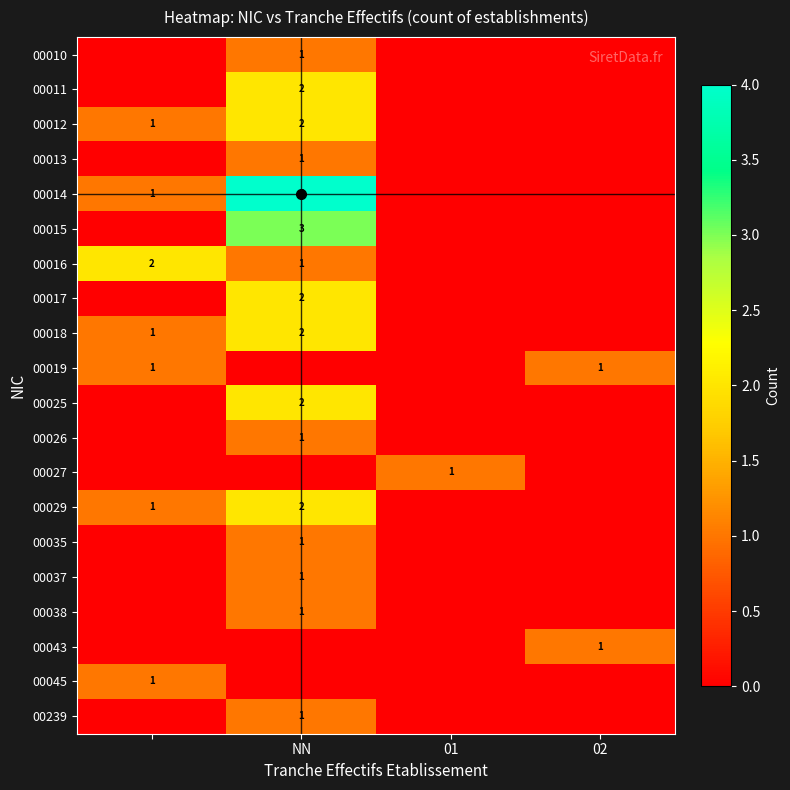

What is the greatest value displayed?

4